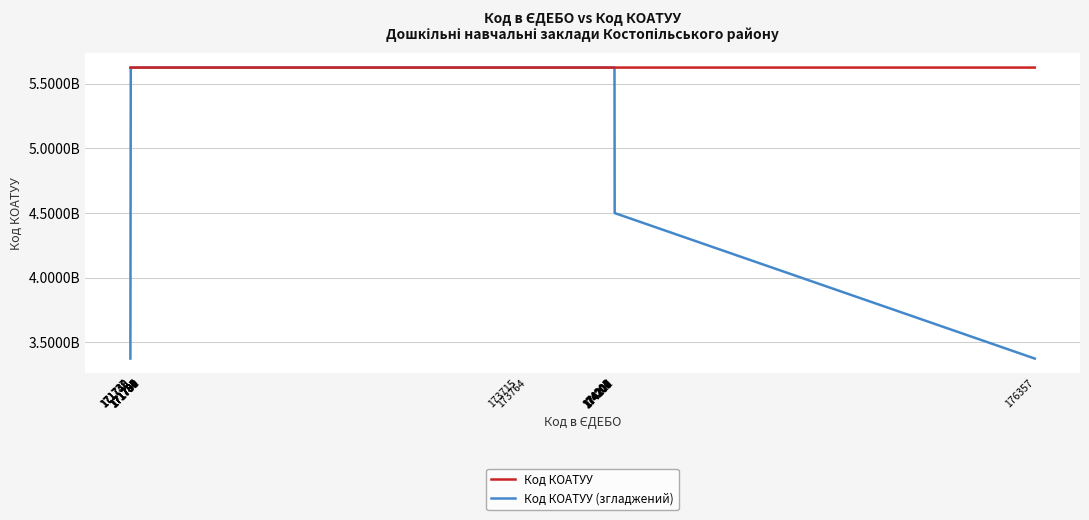

Which series has the largest total across all categories?

Код КОАТУУ